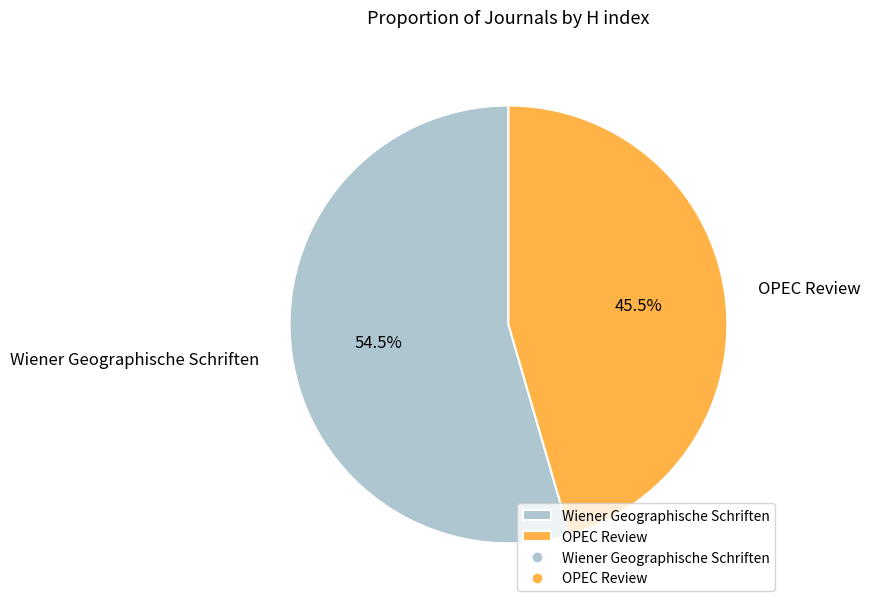

To the nearest percent, what is the difference between the OPEC Review and Wiener Geographische Schriften slice percentages?

9%